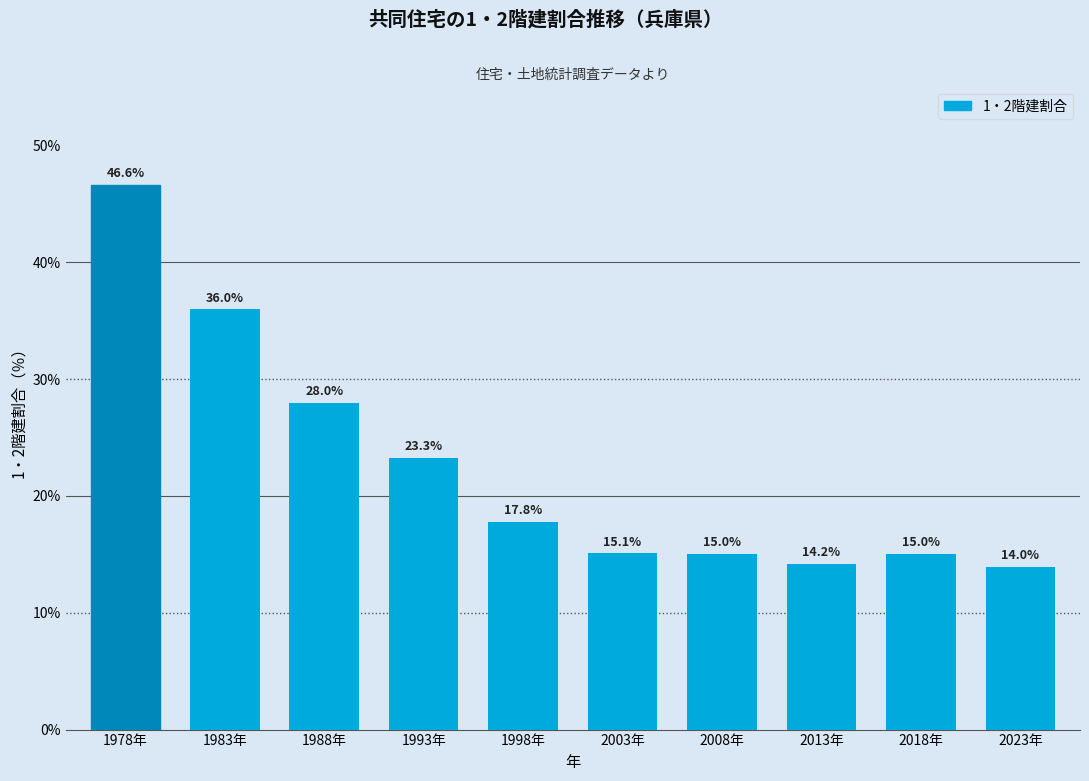

Reading right to left, extract all data points from this chart.

14.0	15.0	14.2	15.0	15.1	17.8	23.3	28.0	36.0	46.6